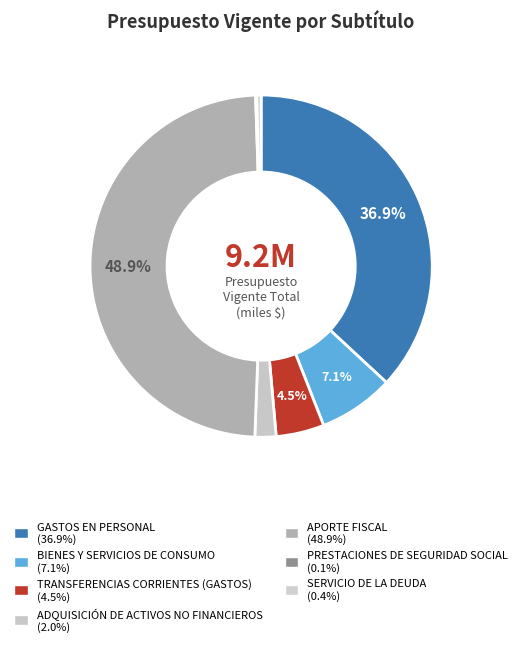

Which slice is the smallest?

PRESTACIONES DE SEGURIDAD SOCIAL